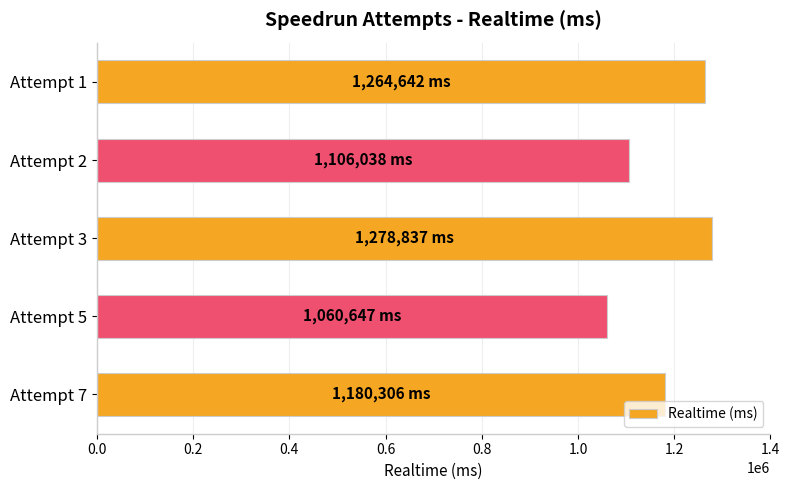

Read the value at Attempt 3, to the nearest 10.

1278840